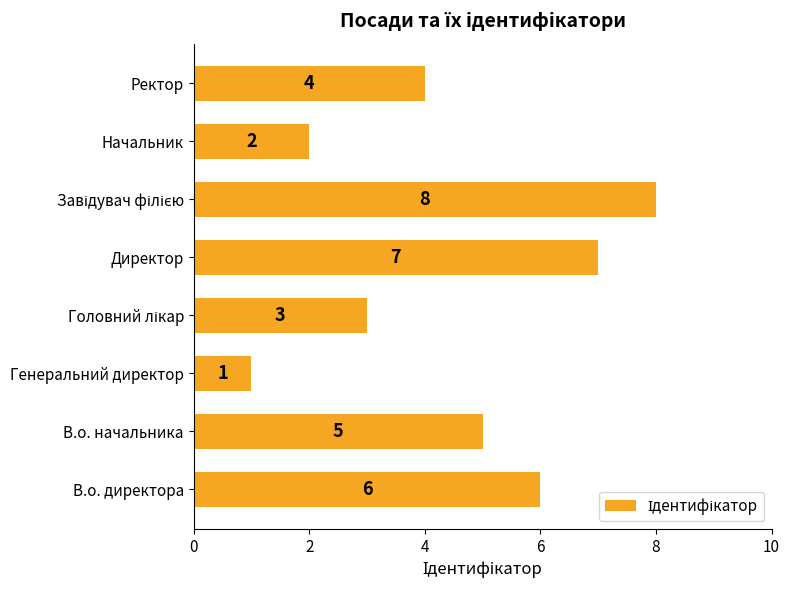

What is the approximate value at В.о. директора?

6